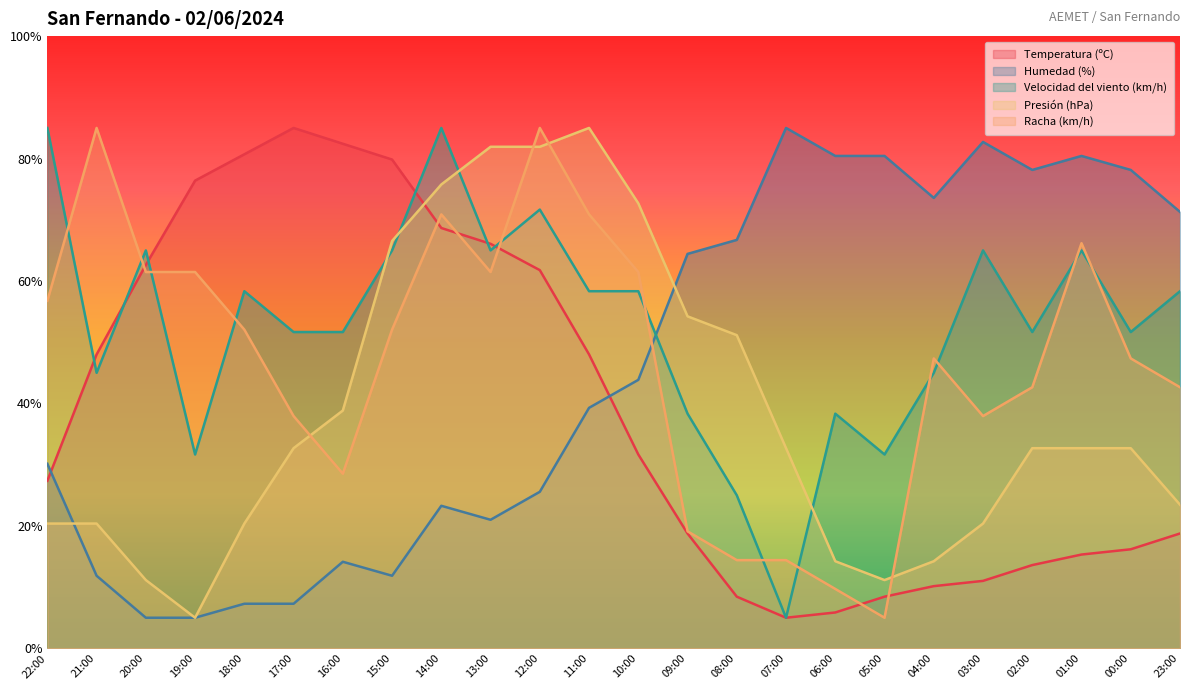

At which category is the sum across all series the highest?

12:00